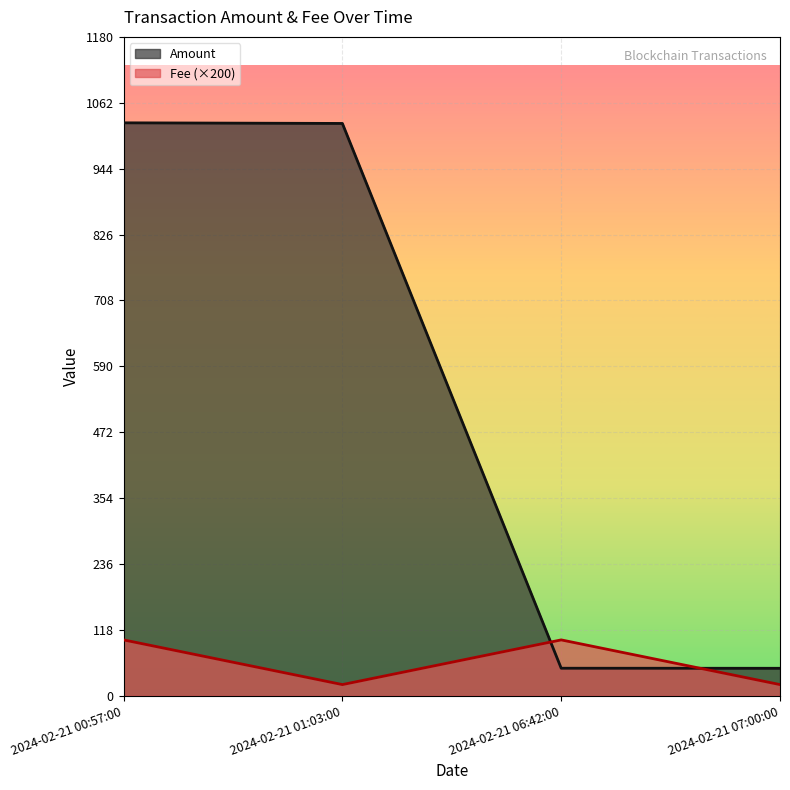

What is the difference between the maximum and second lowest values in the Amount series?

976.4